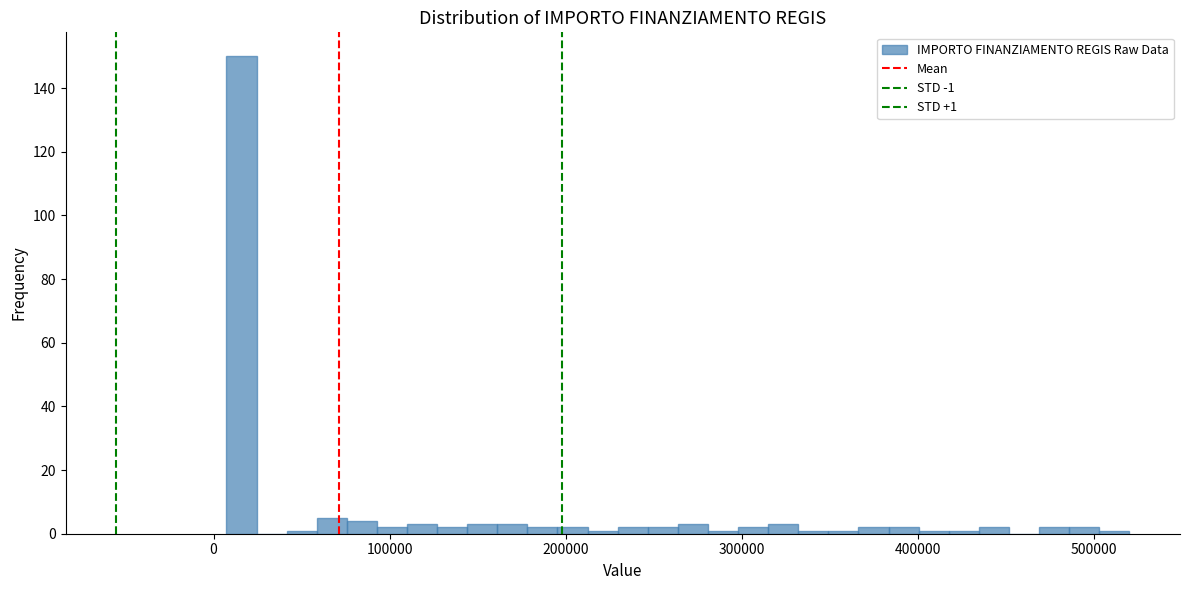

Around what value on the x-axis is the tallest bar? Give the approximate position of its centre, as read against the axis.

20000